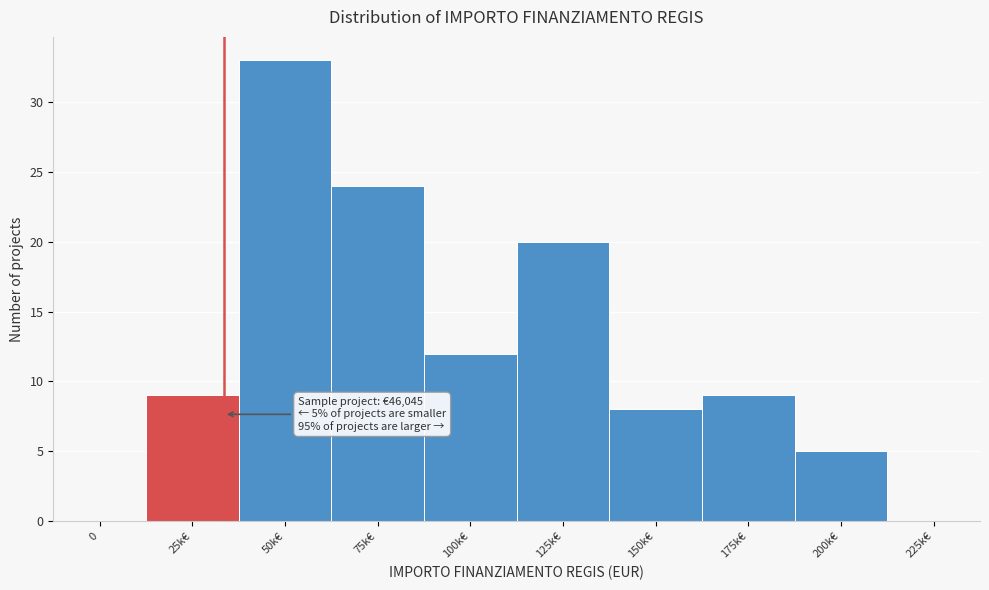

Reading left to right, extract all data points from this chart.

0=0	25k€=9	50k€=33	75k€=24	100k€=12	125k€=20	150k€=8	175k€=9	200k€=5	225k€=0